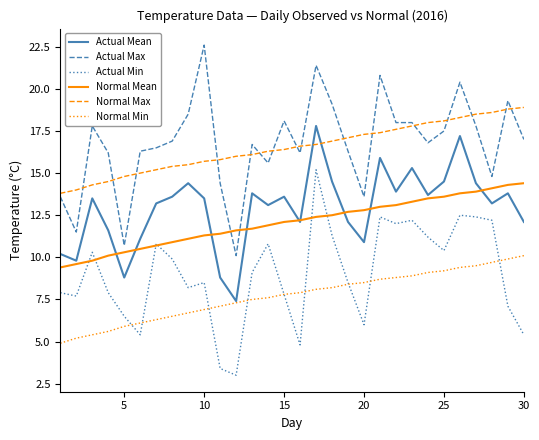

Is this an area chart (filled region under the line)?

No